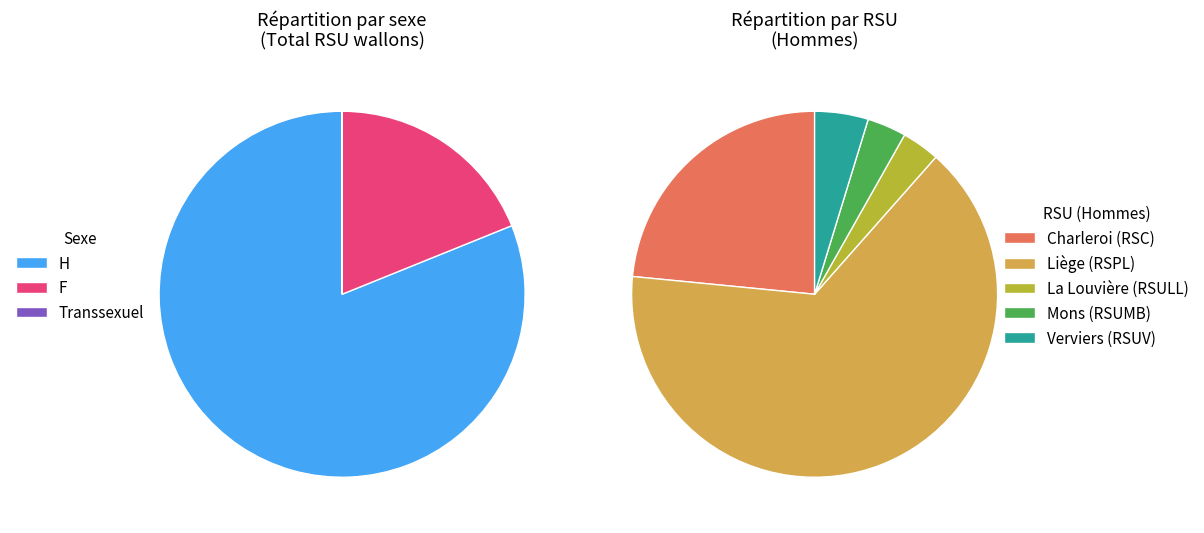

How many segments does this pie chart have?

5